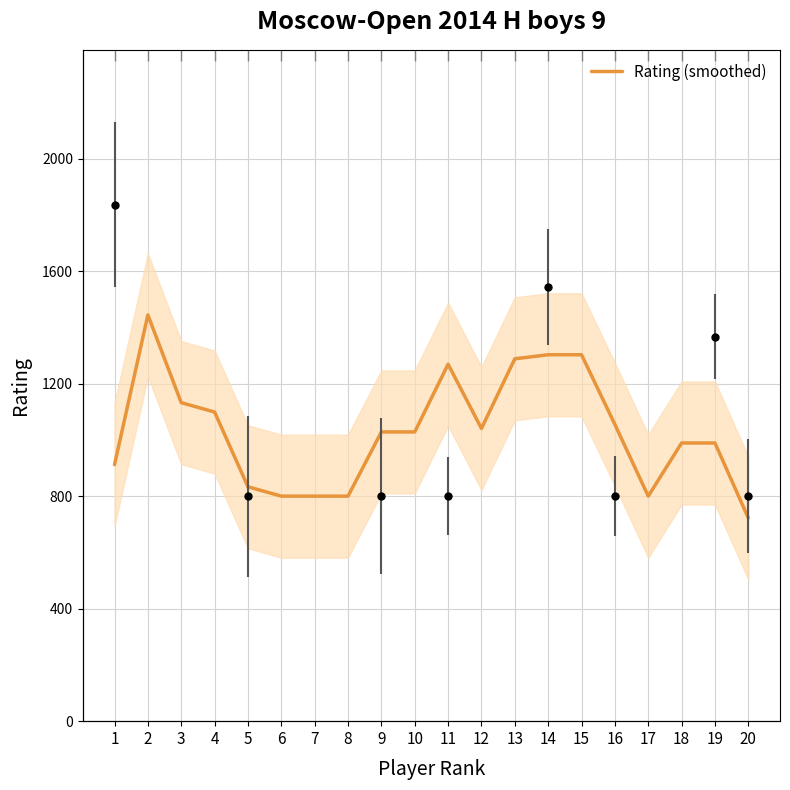

How many data points does each series have?

20